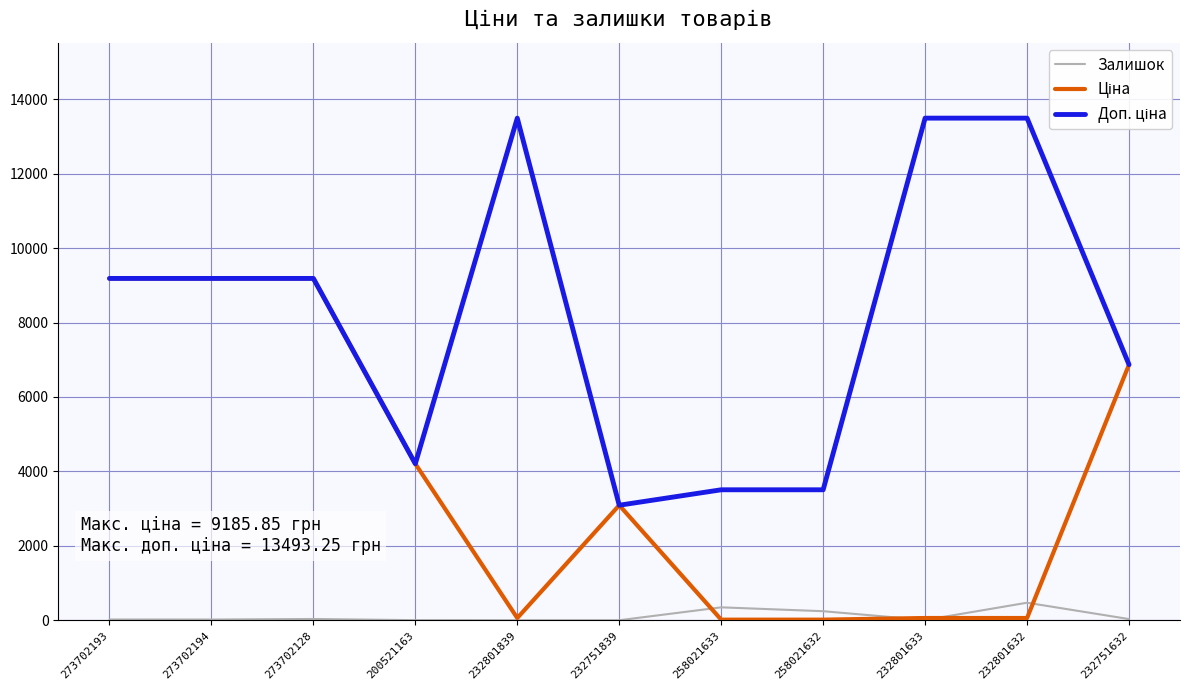

The Залишок series shows 3.3 at 200521163. True or false?

False